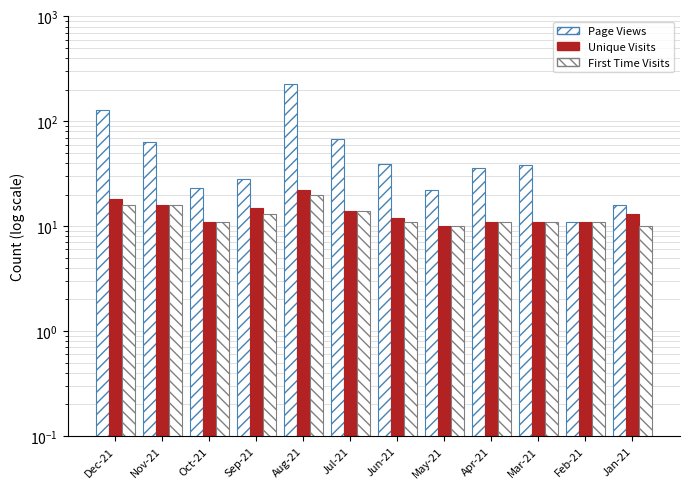

What is the sum of the First Time Visits values at Jan-21 and Feb-21?

21